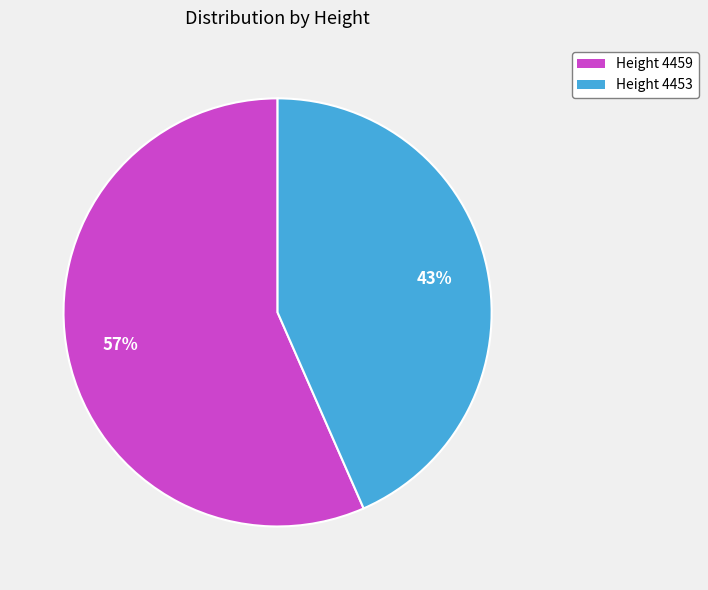

Is it true that Height 4459 is 57% of the pie?

True